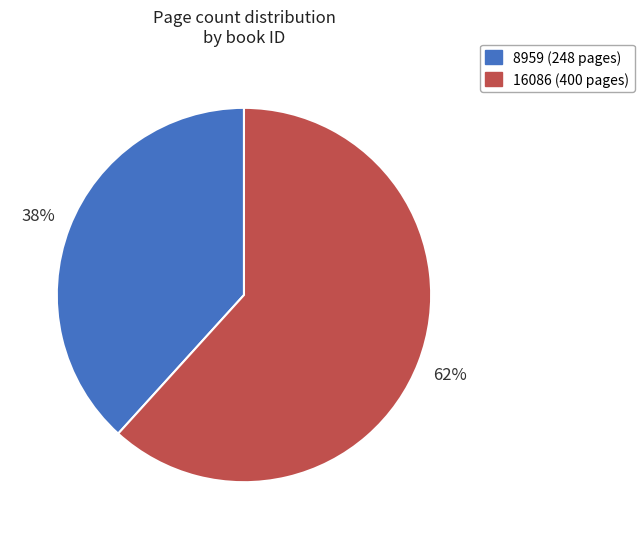

To the nearest percent, what is the average slice percentage?

50%